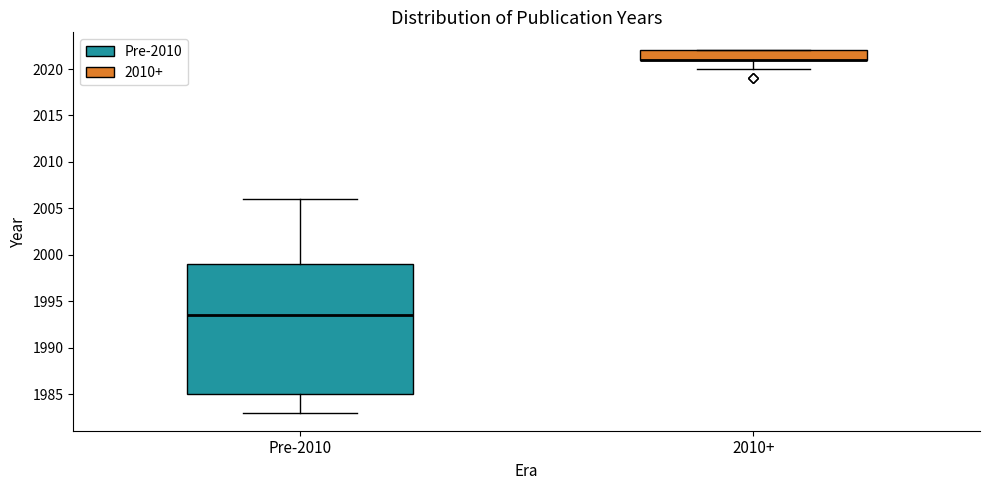

Where does the lower whisker of the box for 2010+ end on the y-axis? The values are not printed on the chart, so give them approximately, as read against the axis.

2020.0